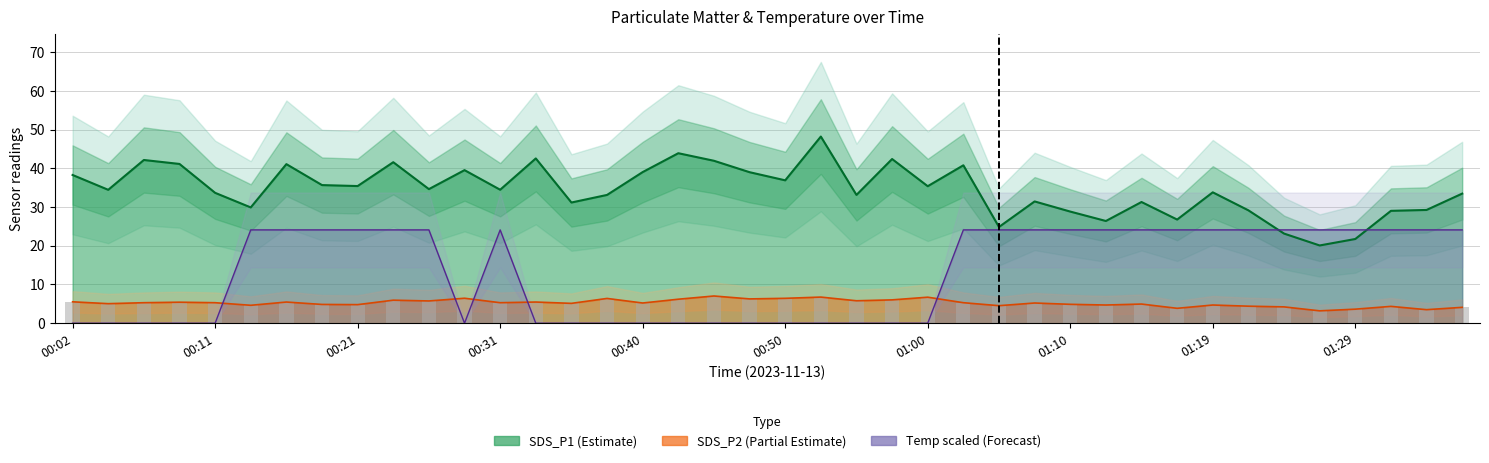

Does the chart contain stacked bars?

No